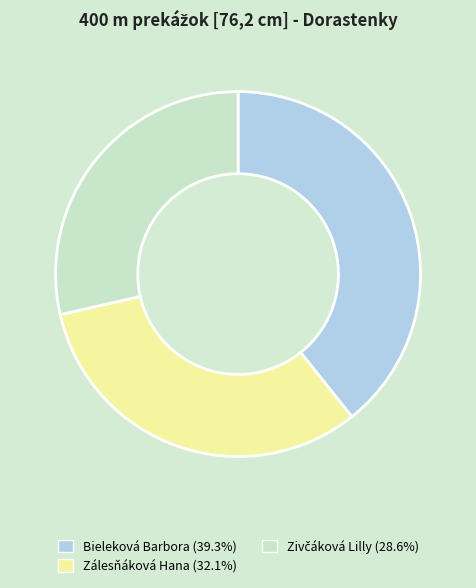

Which slice is the largest?

Bieleková Barbora